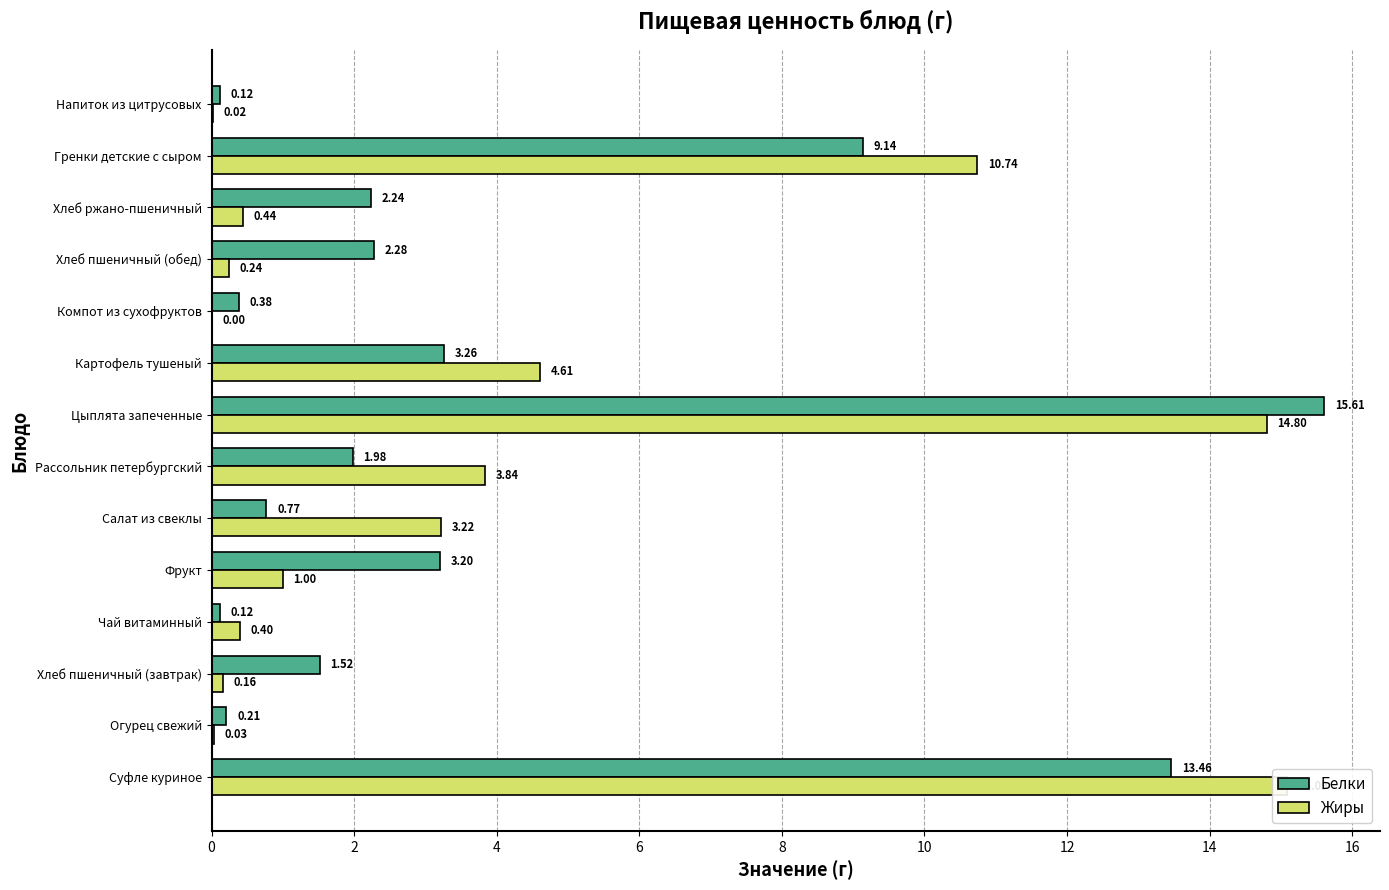

What is the sum of all Белки values?

54.3